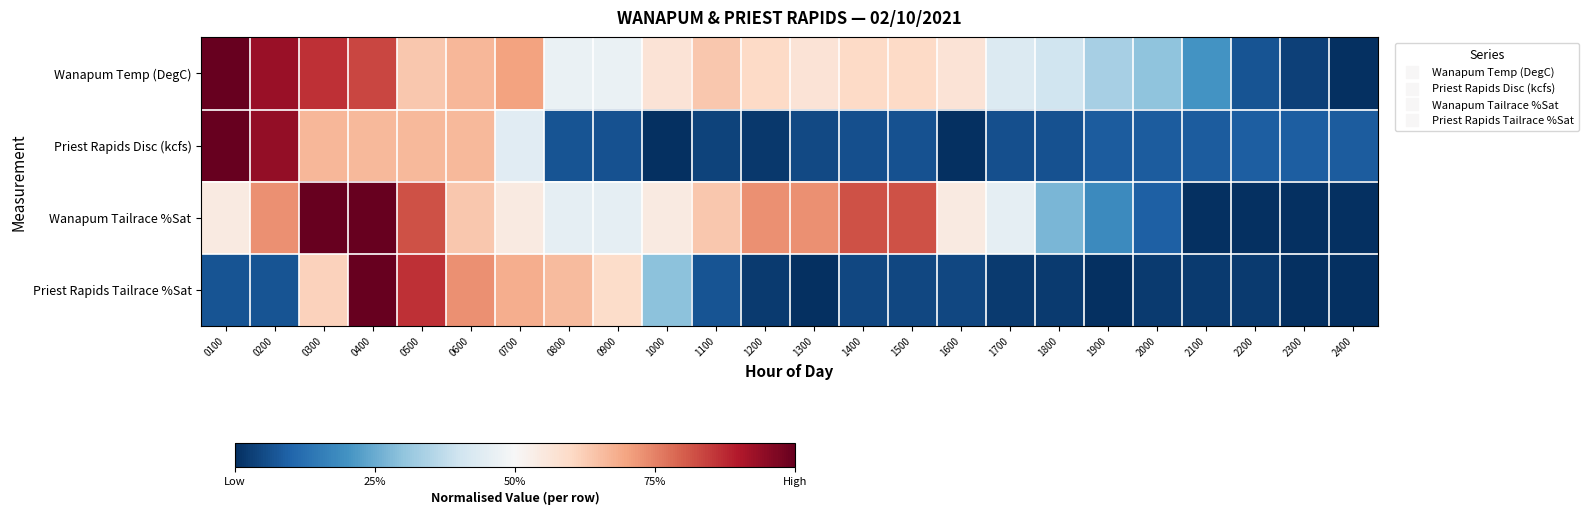

Reading left to right, what are all the values shown in this chart?

Wanapum Temp (DegC): 0100=1.0	0200=0.9	0300=0.9	0400=0.8	0500=0.6	0600=0.7	0700=0.7	0800=0.5	0900=0.5	1000=0.6	1100=0.6	1200=0.6	1300=0.6	1400=0.6	1500=0.6	1600=0.6	1700=0.4	1800=0.4	1900=0.3	2000=0.3	2100=0.2	2200=0.1	2300=0.0	2400=0.0
Priest Rapids Disc (kcfs): 0100=1.0	0200=0.9	0300=0.7	0400=0.7	0500=0.7	0600=0.7	0700=0.4	0800=0.1	0900=0.1	1000=0.0	1100=0.0	1200=0.0	1300=0.1	1400=0.1	1500=0.1	1600=0.0	1700=0.1	1800=0.1	1900=0.1	2000=0.1	2100=0.1	2200=0.1	2300=0.1	2400=0.1
Wanapum Tailrace %Sat: 0100=0.5	0200=0.7	0300=1.0	0400=1.0	0500=0.8	0600=0.6	0700=0.5	0800=0.5	0900=0.5	1000=0.5	1100=0.6	1200=0.7	1300=0.7	1400=0.8	1500=0.8	1600=0.5	1700=0.5	1800=0.3	1900=0.2	2000=0.1	2100=0.0	2200=0.0	2300=0.0	2400=0.0
Priest Rapids Tailrace %Sat: 0100=0.1	0200=0.1	0300=0.6	0400=1.0	0500=0.9	0600=0.7	0700=0.7	0800=0.7	0900=0.6	1000=0.3	1100=0.1	1200=0.0	1300=0.0	1400=0.0	1500=0.0	1600=0.0	1700=0.0	1800=0.0	1900=0.0	2000=0.0	2100=0.0	2200=0.0	2300=0.0	2400=0.0